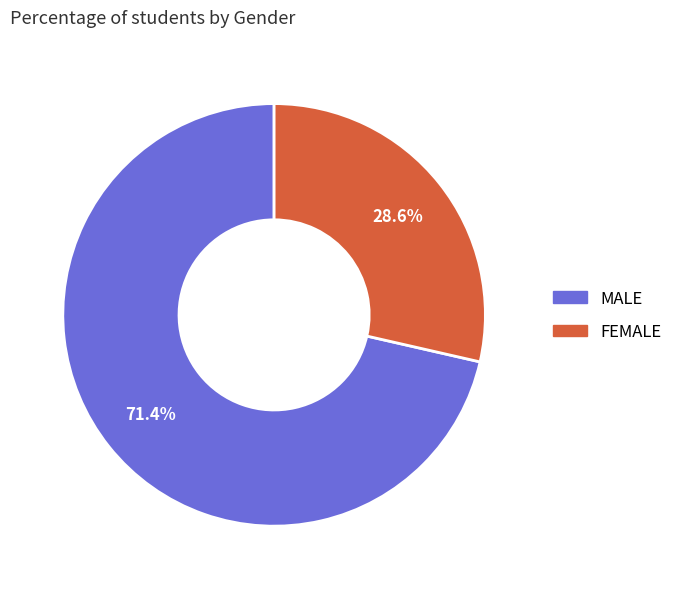

Does any single category account for the majority?

Yes